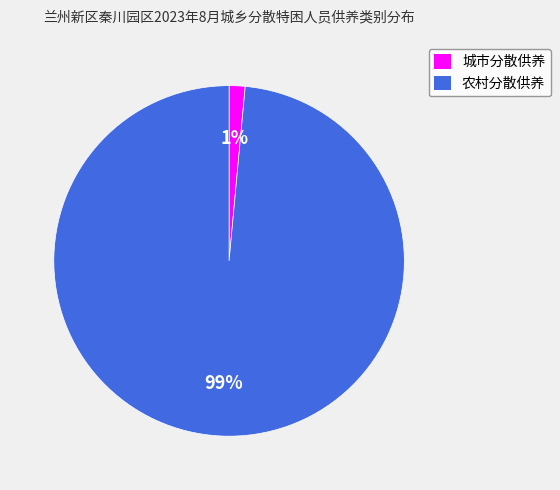

Is it true that 农村分散供养 is 99% of the pie?

True